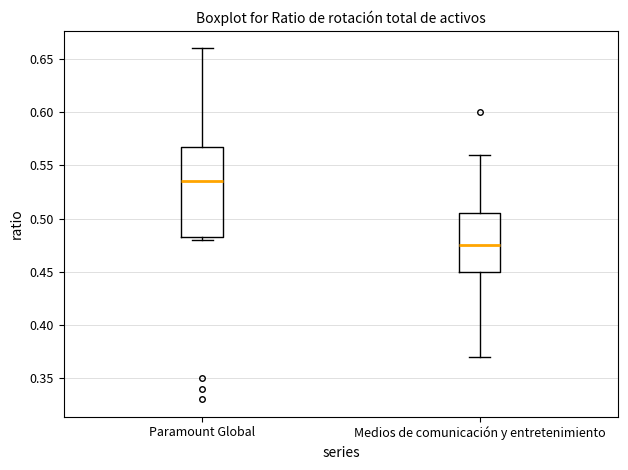

Which box is the tallest, from its lower edge to its upper edge?

Paramount Global